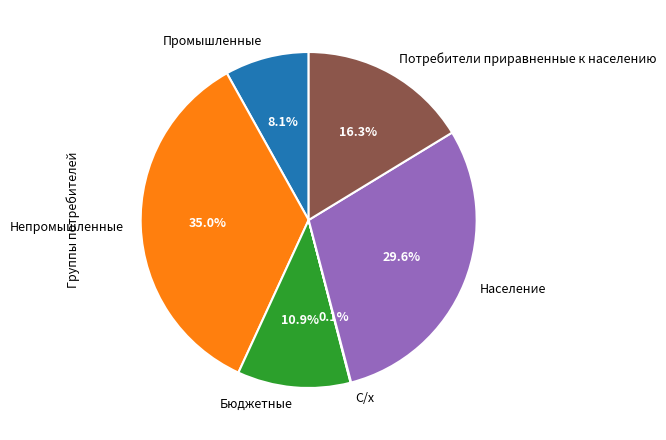

What percentage do Потребители приравненные к населению and Население together represent?

45.9%